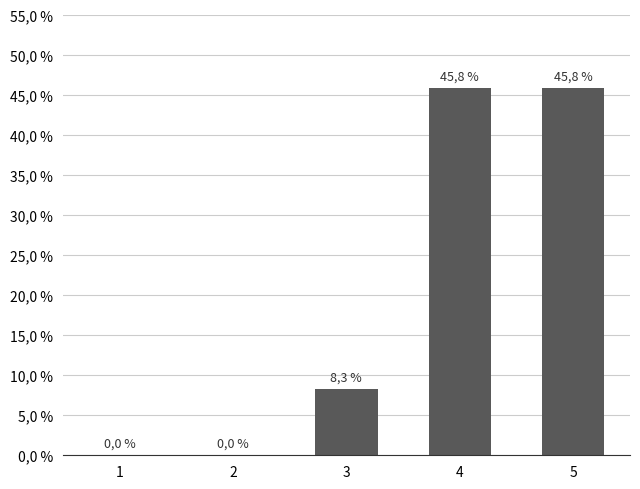

Which has a higher value, 4 or 3?

4